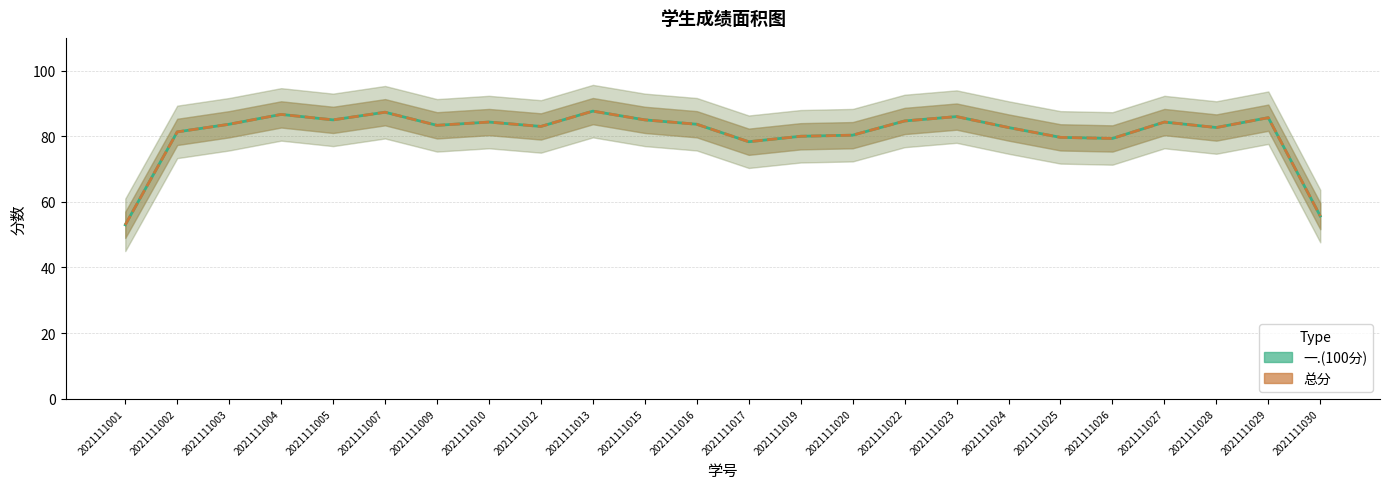

Reading right to left, what are all the values shown in this chart?

一.(100分): 2021111030=55.7	2021111029=85.7	2021111028=82.7	2021111027=84.3	2021111026=79.3	2021111025=79.7	2021111024=82.7	2021111023=86.0	2021111022=84.7	2021111020=80.3	2021111019=80.0	2021111017=78.3	2021111016=83.7	2021111015=85.0	2021111013=87.7	2021111012=83.0	2021111010=84.3	2021111009=83.3	2021111007=87.3	2021111005=85.0	2021111004=86.7	2021111003=83.7	2021111002=81.3	2021111001=53.0
总分: 2021111030=55.7	2021111029=85.7	2021111028=82.7	2021111027=84.3	2021111026=79.3	2021111025=79.7	2021111024=82.7	2021111023=86.0	2021111022=84.7	2021111020=80.3	2021111019=80.0	2021111017=78.3	2021111016=83.7	2021111015=85.0	2021111013=87.7	2021111012=83.0	2021111010=84.3	2021111009=83.3	2021111007=87.3	2021111005=85.0	2021111004=86.7	2021111003=83.7	2021111002=81.3	2021111001=53.0